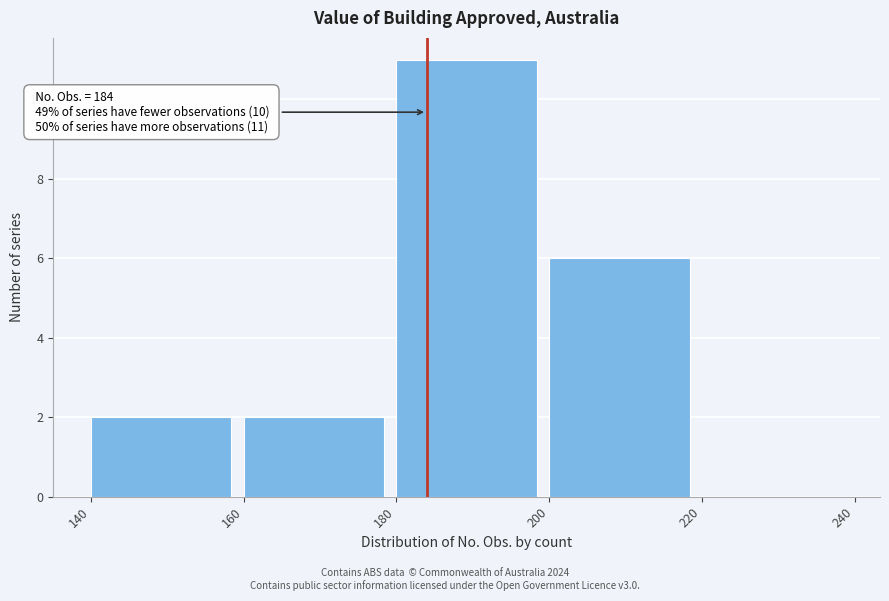

Over which range of the x-axis is the bar tallest?

180 to 200